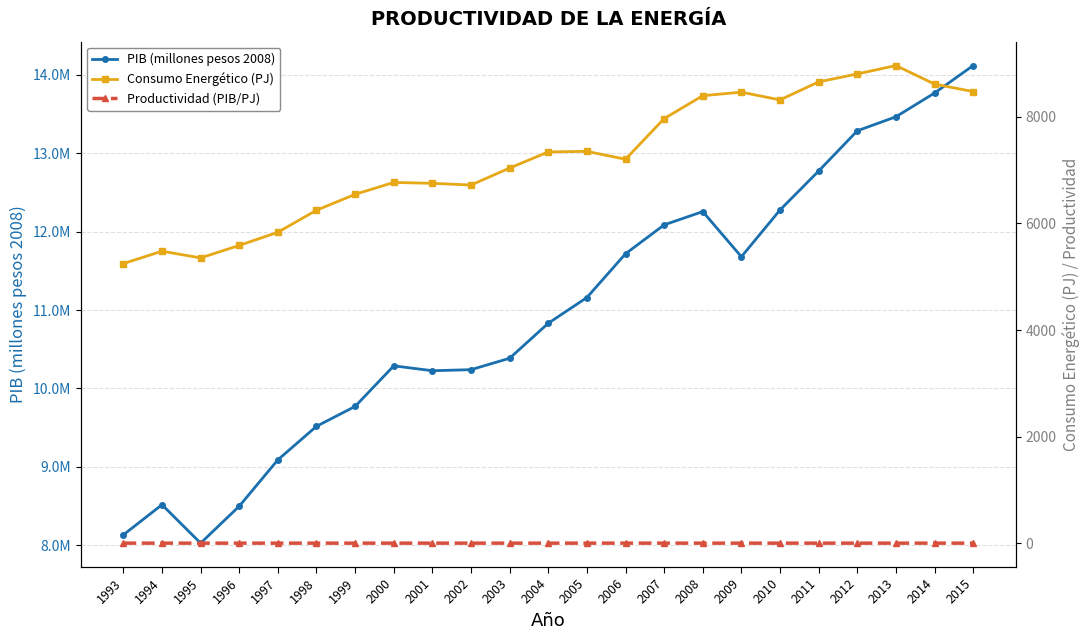

What is the value of the Consumo Energético (PJ) point at the 15th from the left?

7968.3